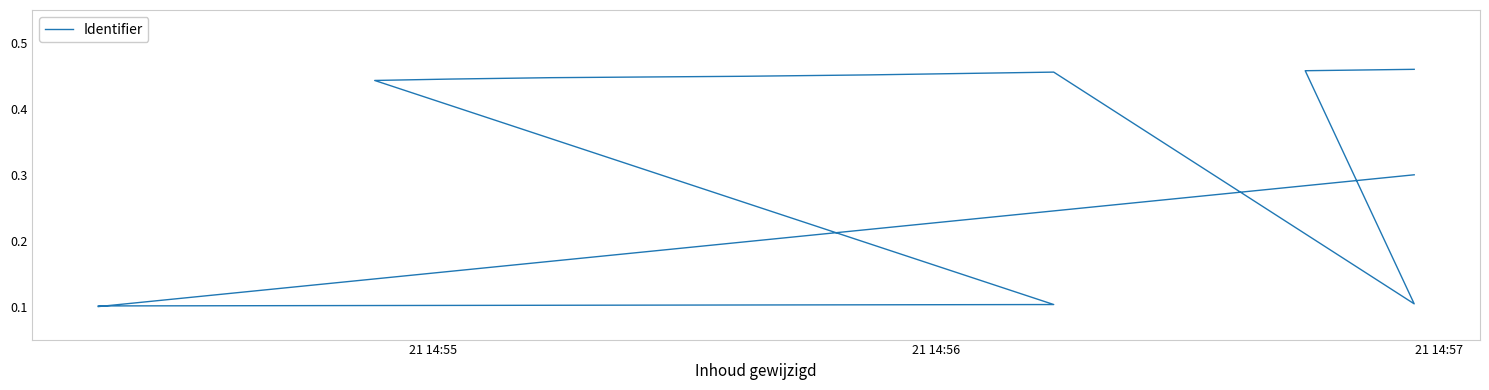

Is this an area chart (filled region under the line)?

No